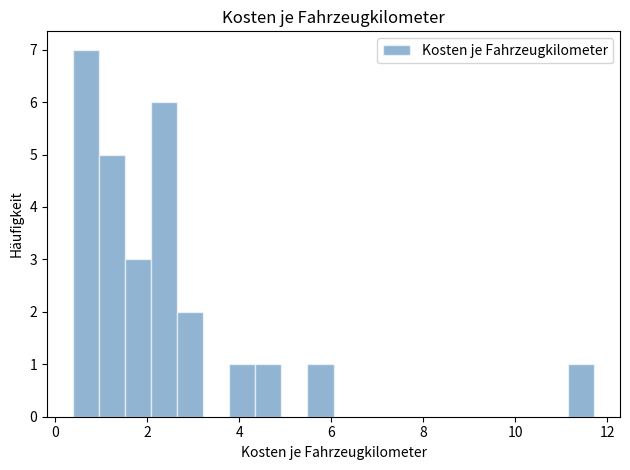

Around what value on the x-axis is the tallest bar? Give the approximate position of its centre, as read against the axis.

0.6